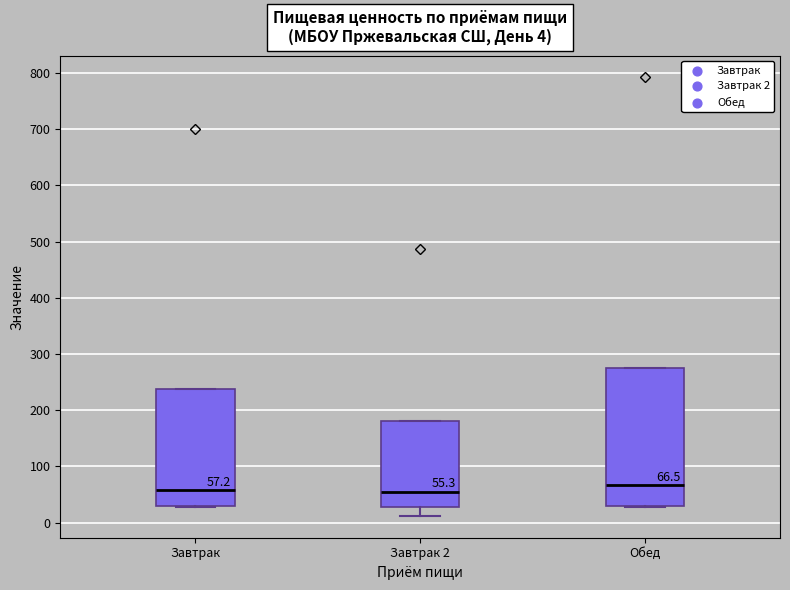

Comparing the boxes themselves (not the whiskers), which one is the tallest?

Обед